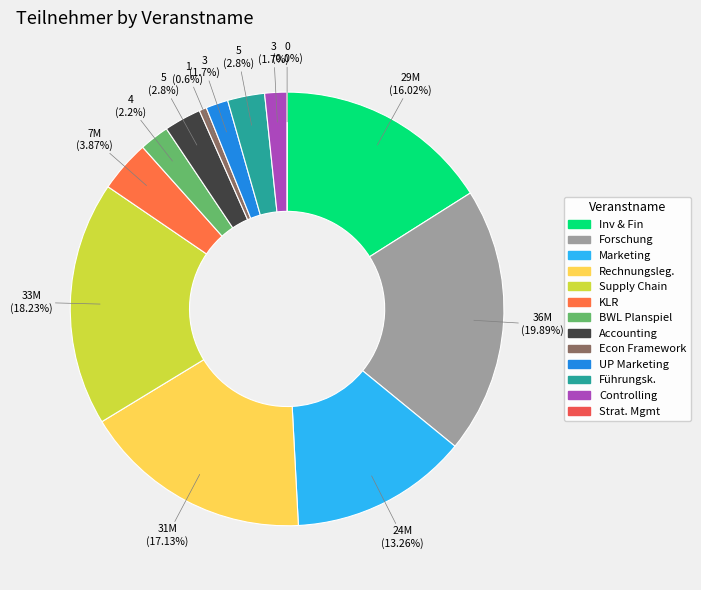

Combined, what portion of the pie is Grundlagen der BWL & Planspiel and Accounting?

5.0%